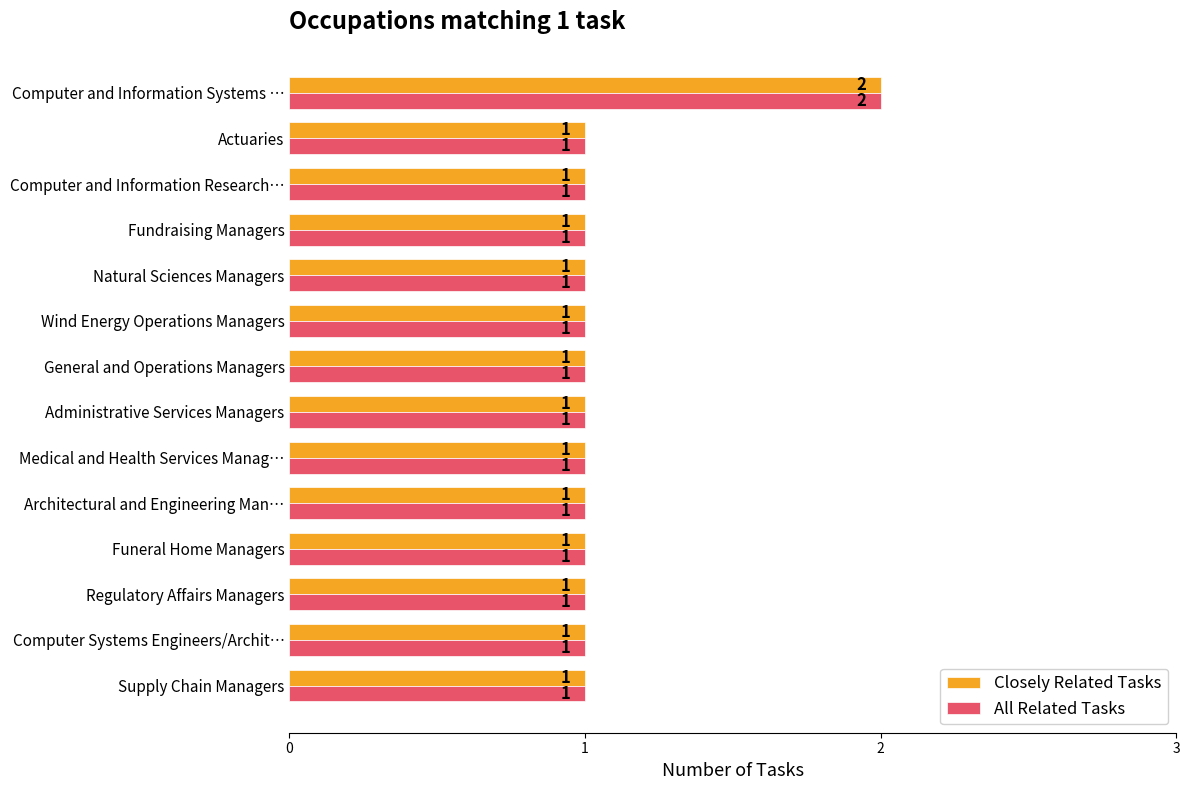

What is the greatest value displayed?

2